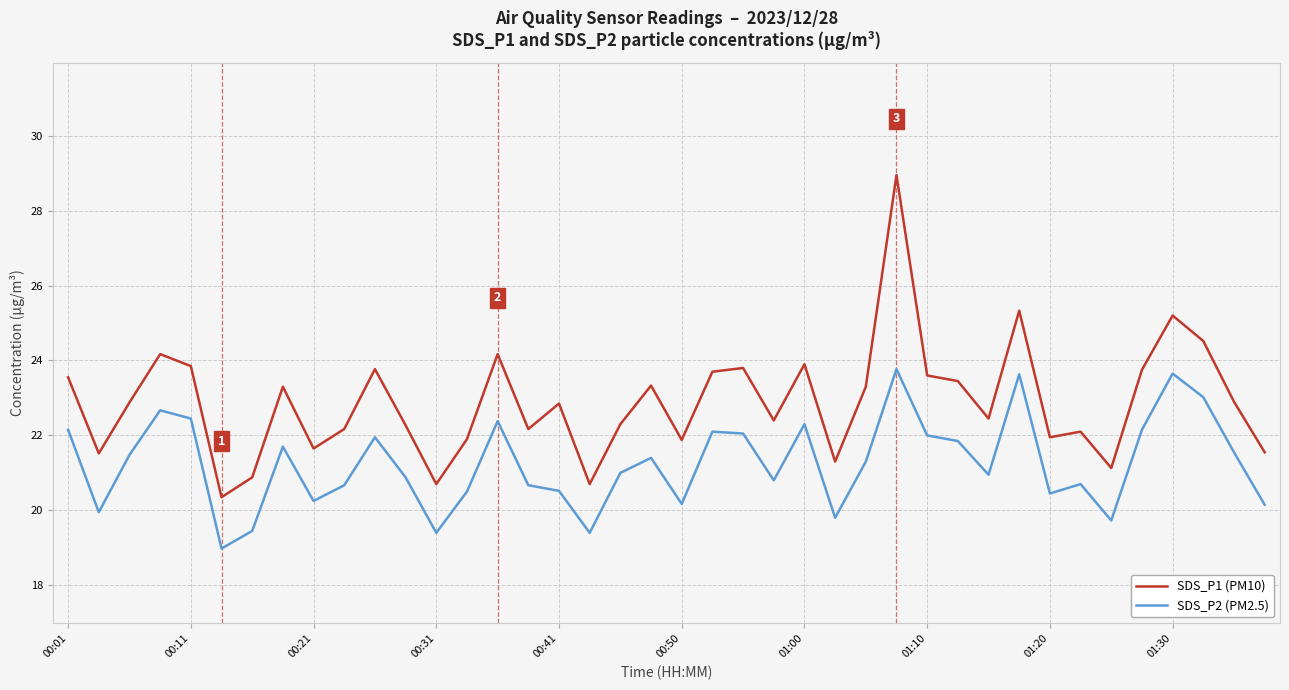

Which series has the largest range (max minus min)?

SDS_P1 (PM10)